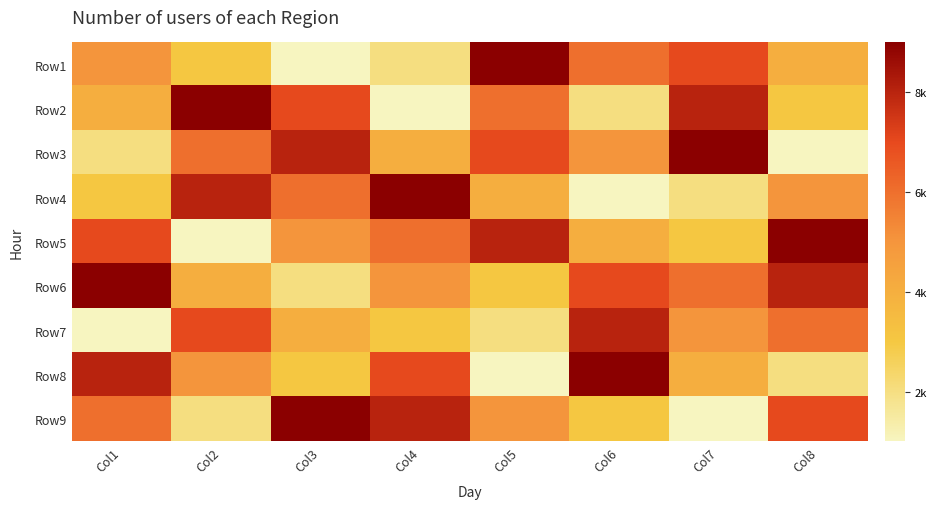

Between Col2 and Col6, which is larger?

Col6